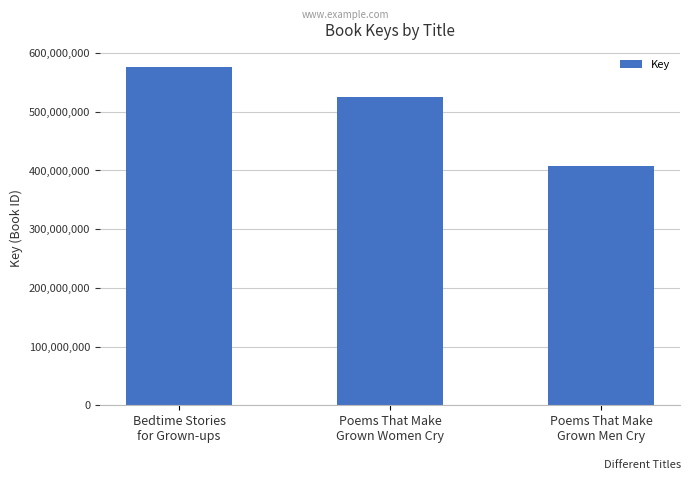

How many categories are shown in the chart?

3